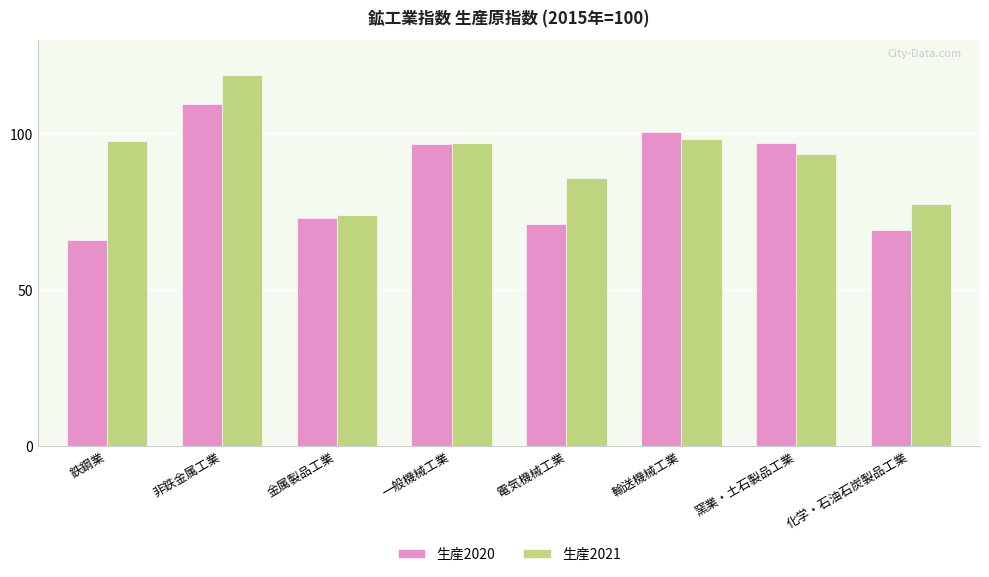

At how many categories does at least one series exceed 116?

1